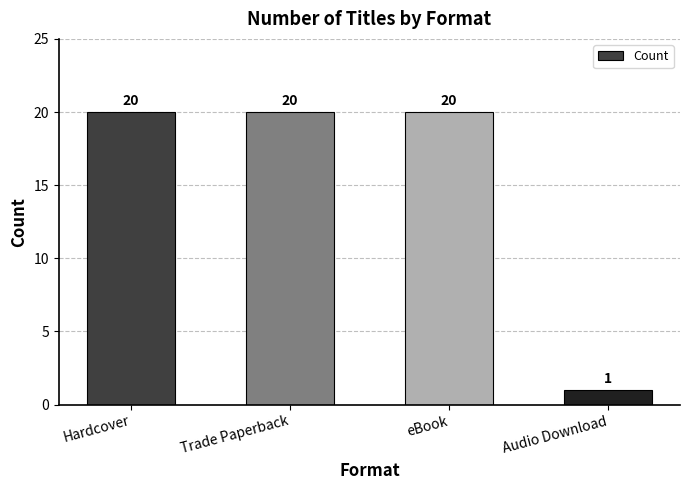

How many values are below 20?

1